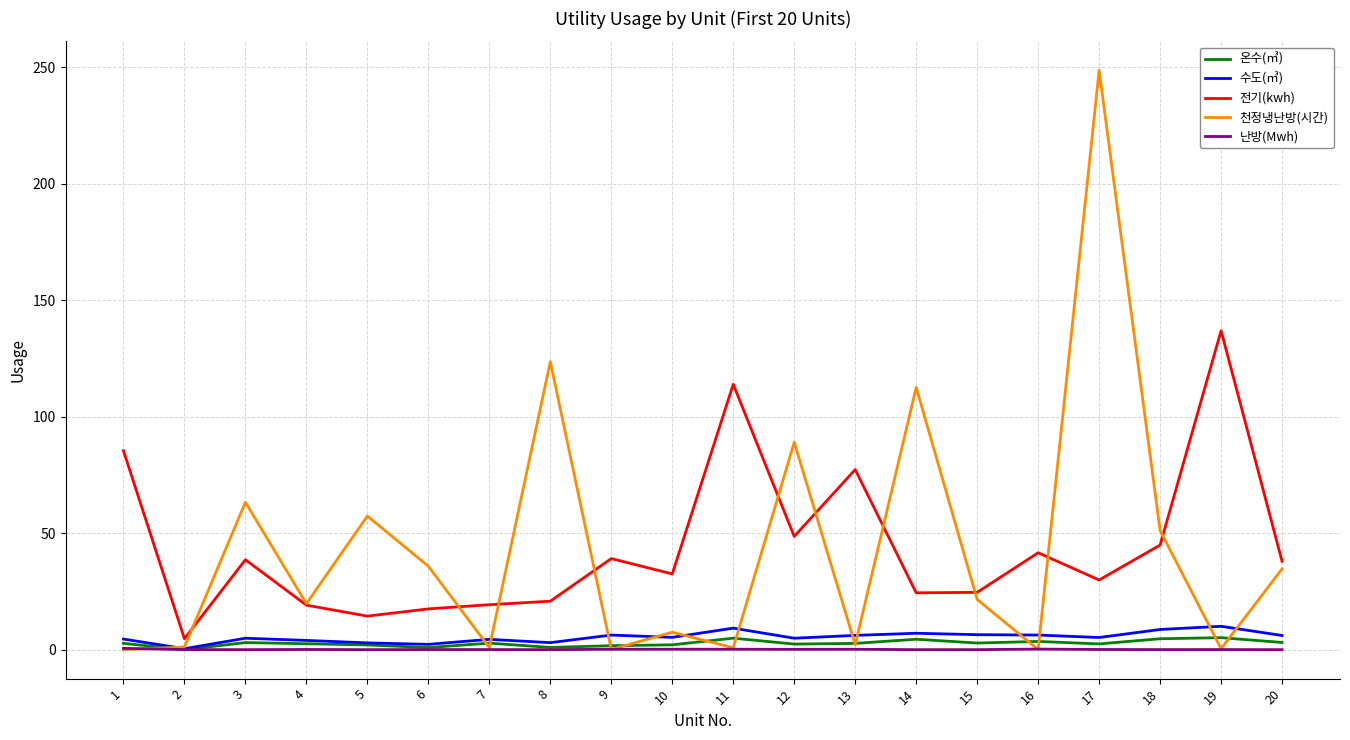

At which category is the sum across all series the highest?

17